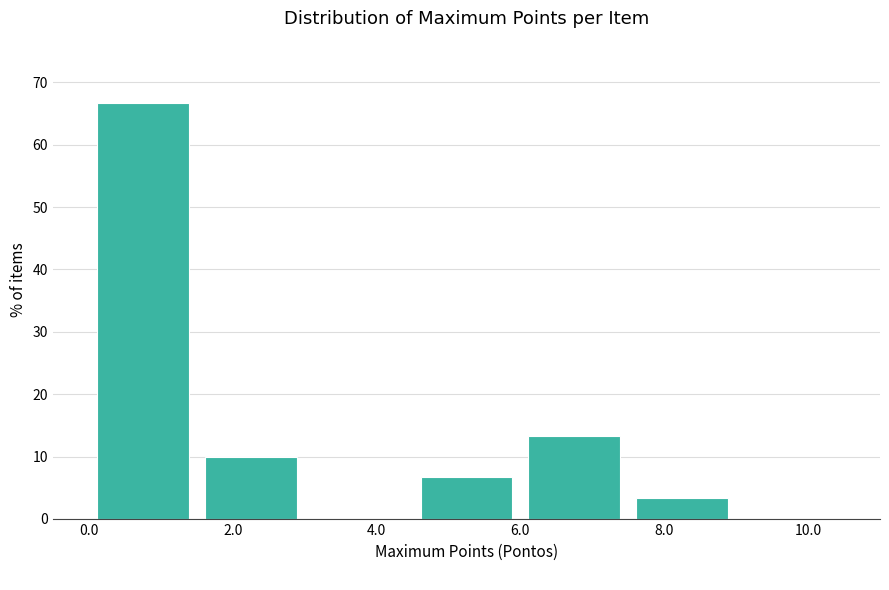

Reading left to right, list every bar in this chart as the range it spans on the x-axis followed by its height. Neither the bar edges nor the heights are printed on the chart, so give them approximately, as read against the axes.

0.0 to 1.5: 67
1.5 to 3.0: 10
3.0 to 4.5: 0
4.5 to 6.0: 7
6.0 to 7.5: 13
7.5 to 9.0: 3